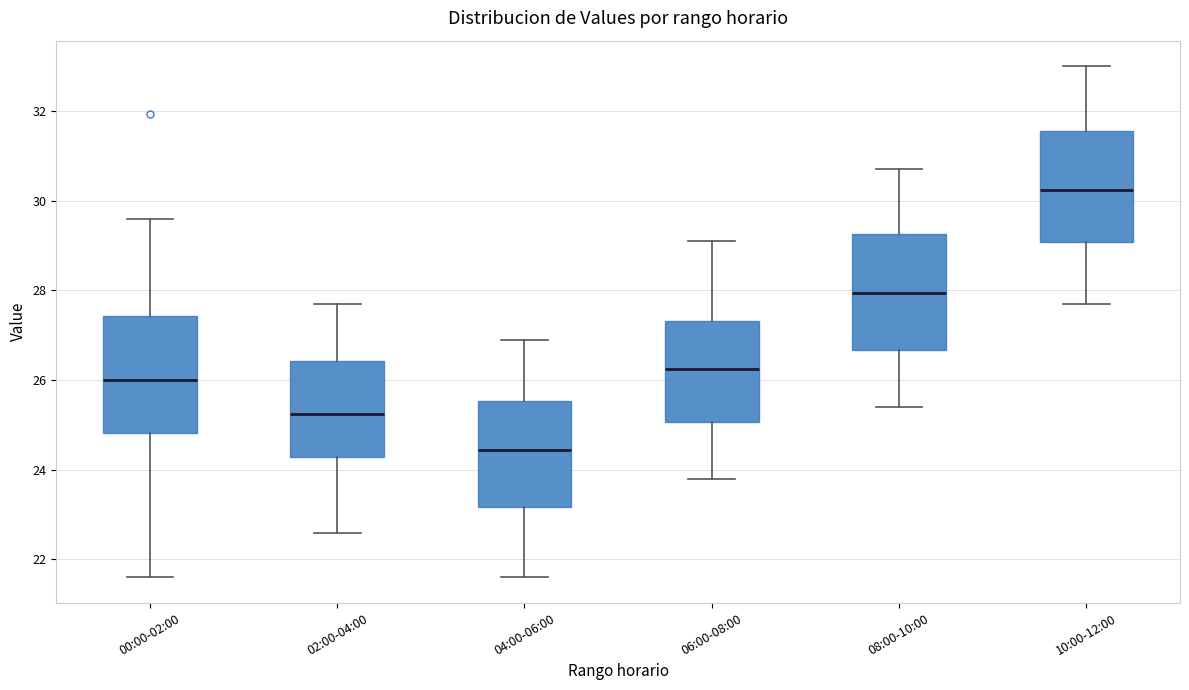

Where does the lower whisker of the box for 04:00-06:00 end on the y-axis? The values are not printed on the chart, so give them approximately, as read against the axis.

21.6